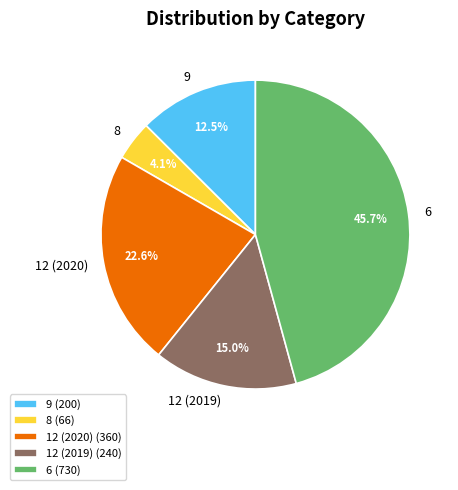

Which has a higher value, 6 (730) or 8 (66)?

6 (730)